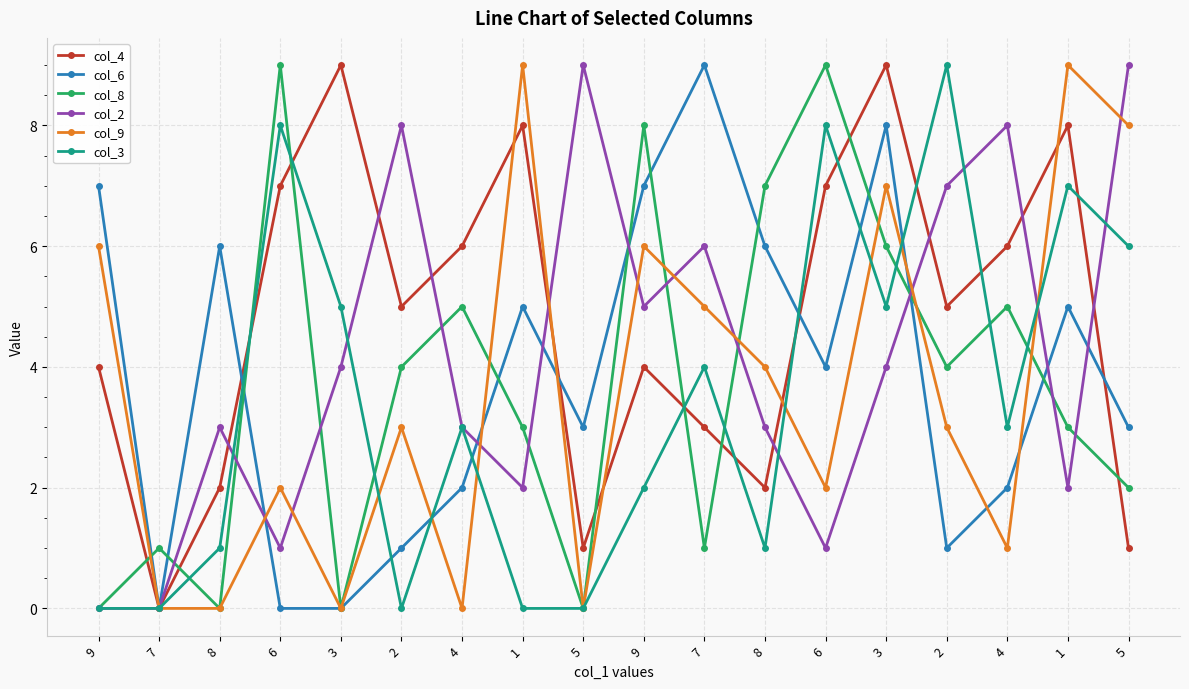

At 2, list the series in order from largest to smallest.

col_2, col_4, col_8, col_9, col_6, col_3